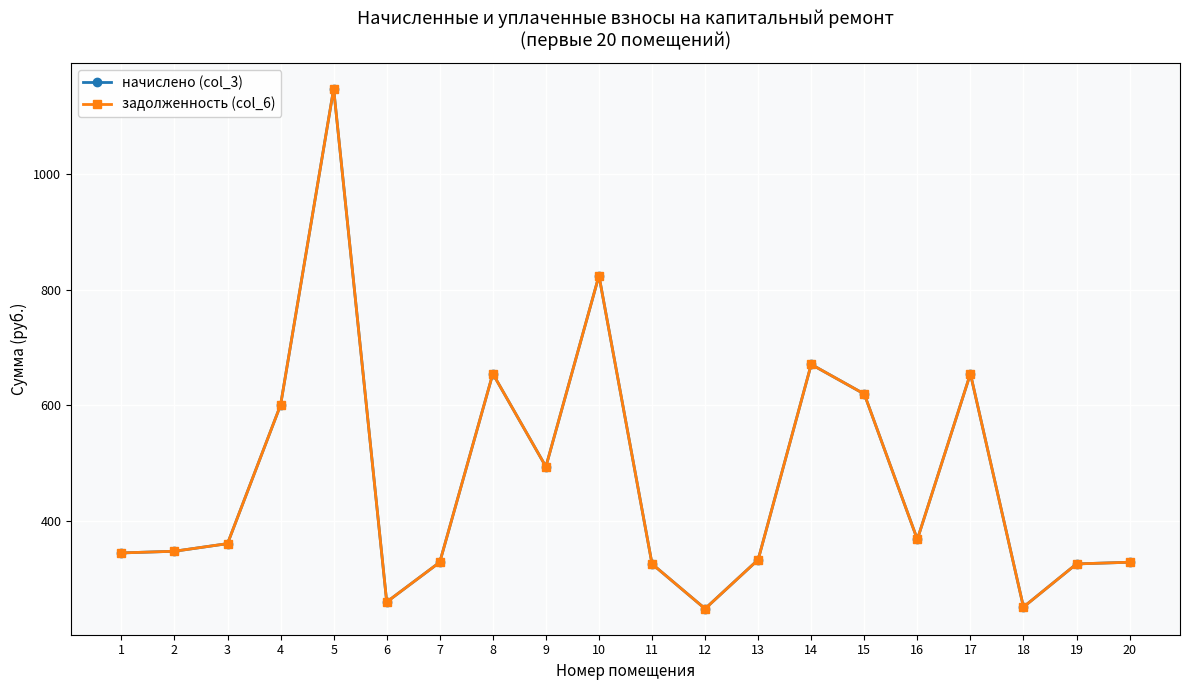

Is this an area chart (filled region under the line)?

No